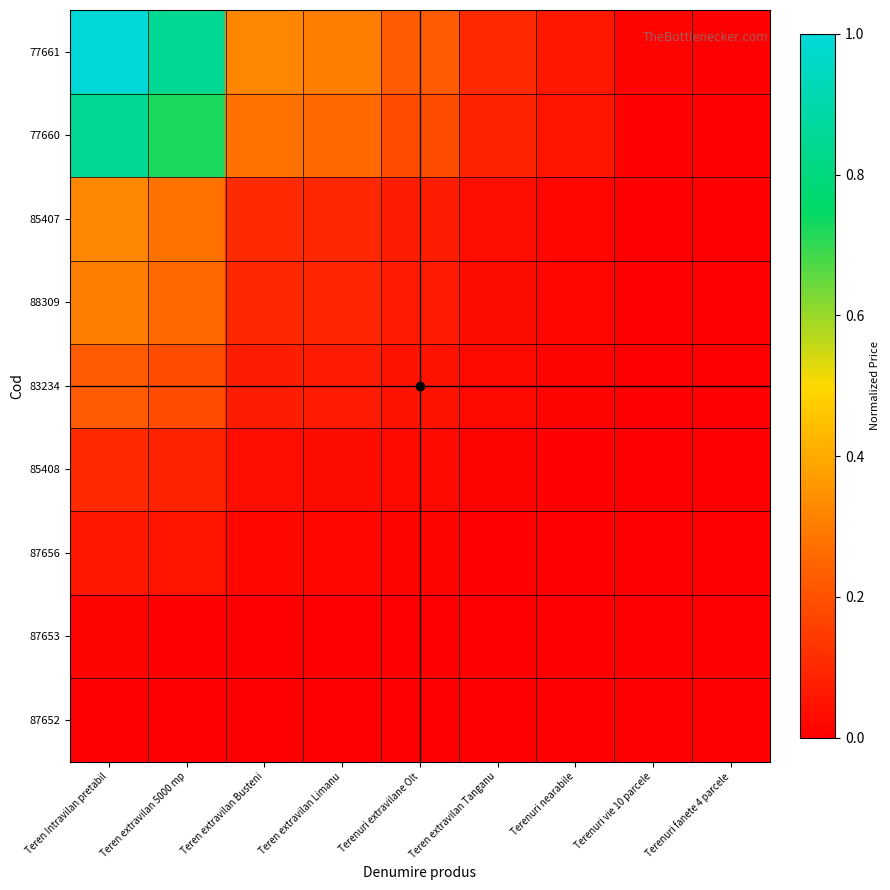

Count the number of data series in this chart.

9